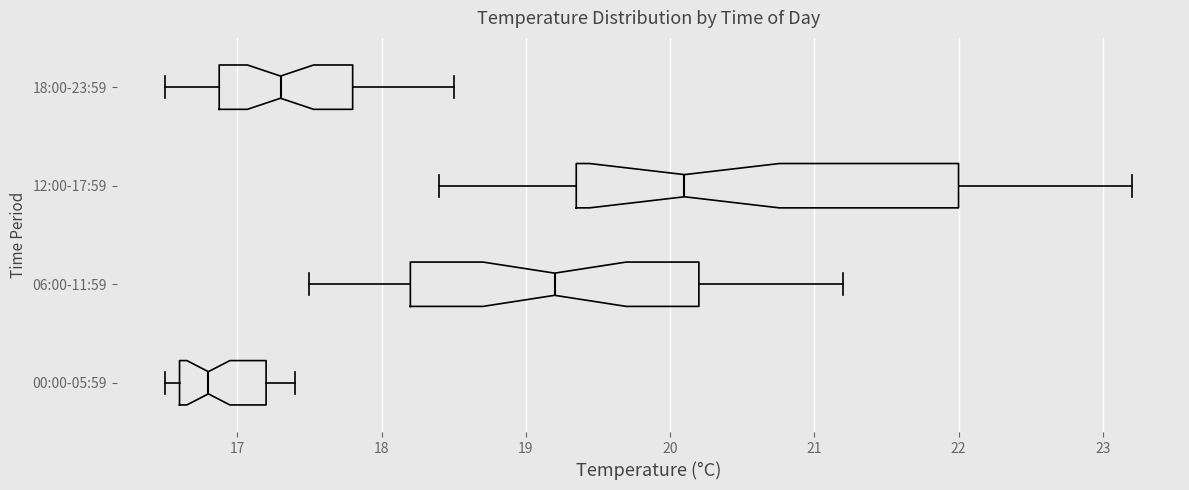

Reading bottom to top, transcribe this box plot: for each box, give where its median line is, the range the box spans, and where its two whiskers end, as read against the x-axis. The values are not printed on the chart, so give them approximately, as read against the axis.

00:00-05:59: median 16.8, box 16.6 to 17.2, whiskers 16.5 to 17.4
06:00-11:59: median 19.2, box 18.2 to 20.2, whiskers 17.5 to 21.2
12:00-17:59: median 20.1, box 19.4 to 22.0, whiskers 18.4 to 23.2
18:00-23:59: median 17.3, box 16.9 to 17.8, whiskers 16.5 to 18.5